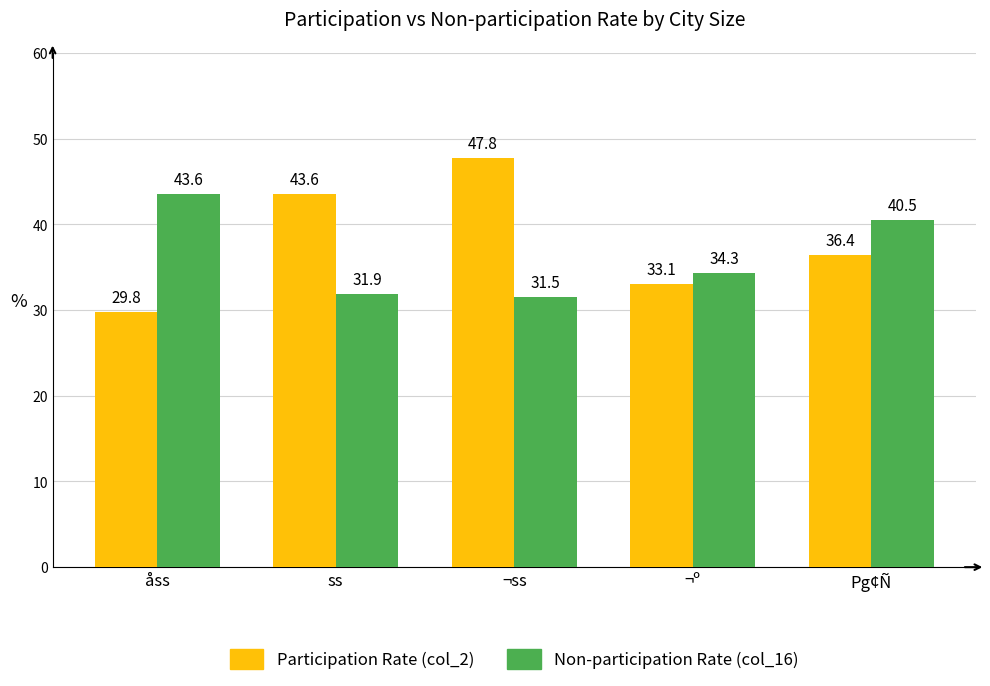

What position from the left is ¬ss?

3